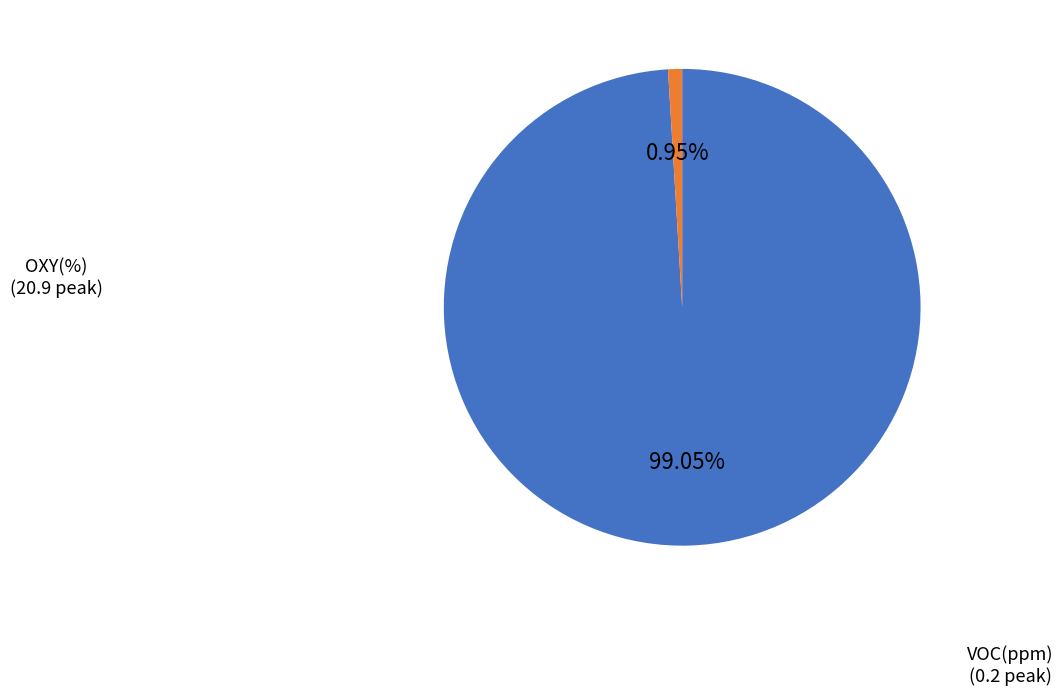

Is there any slice that represents more than half of the pie?

Yes